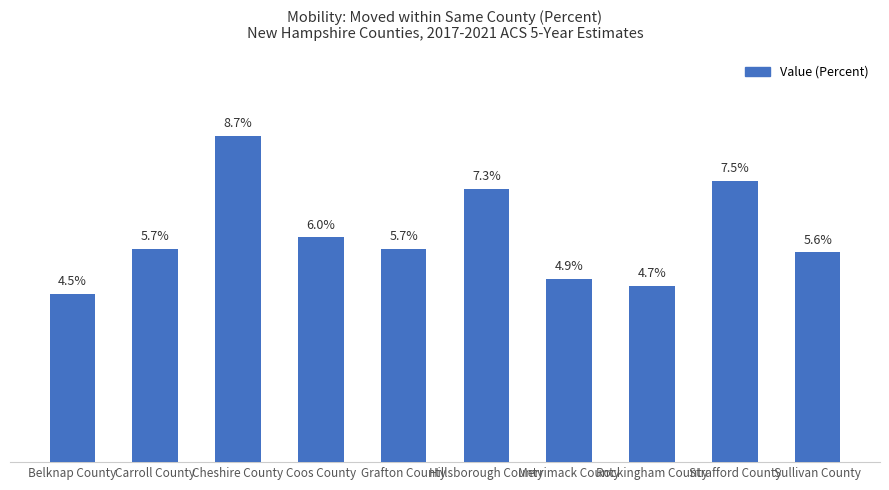

Which has a higher value, Grafton County or Merrimack County?

Grafton County